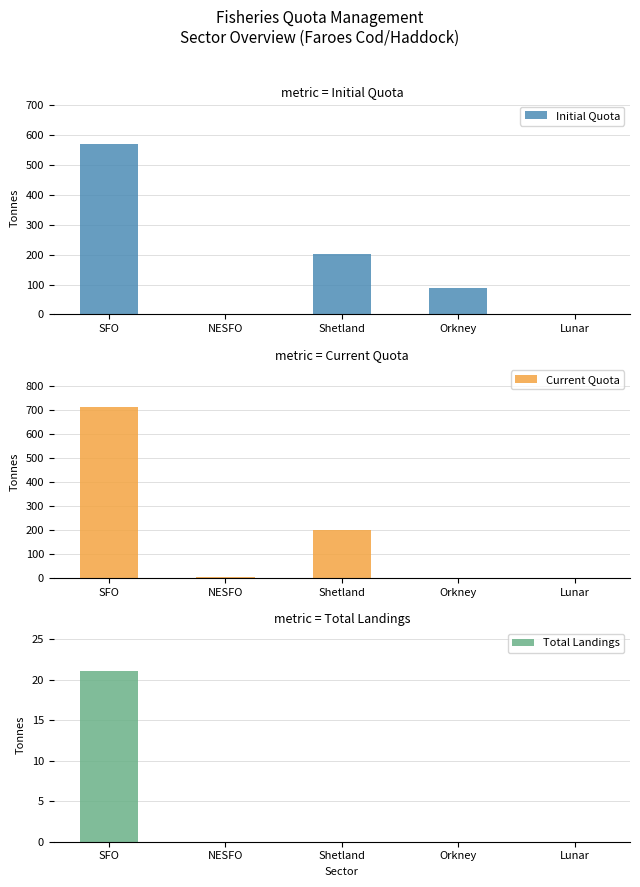

At how many categories does at least one series exceed 42?

3